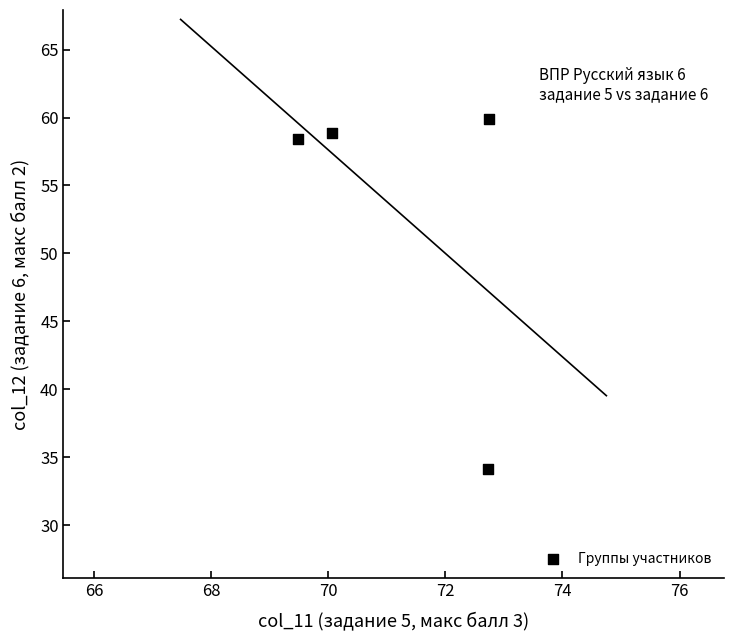

What Y value in the scatter plot is closest to 47?

58.4